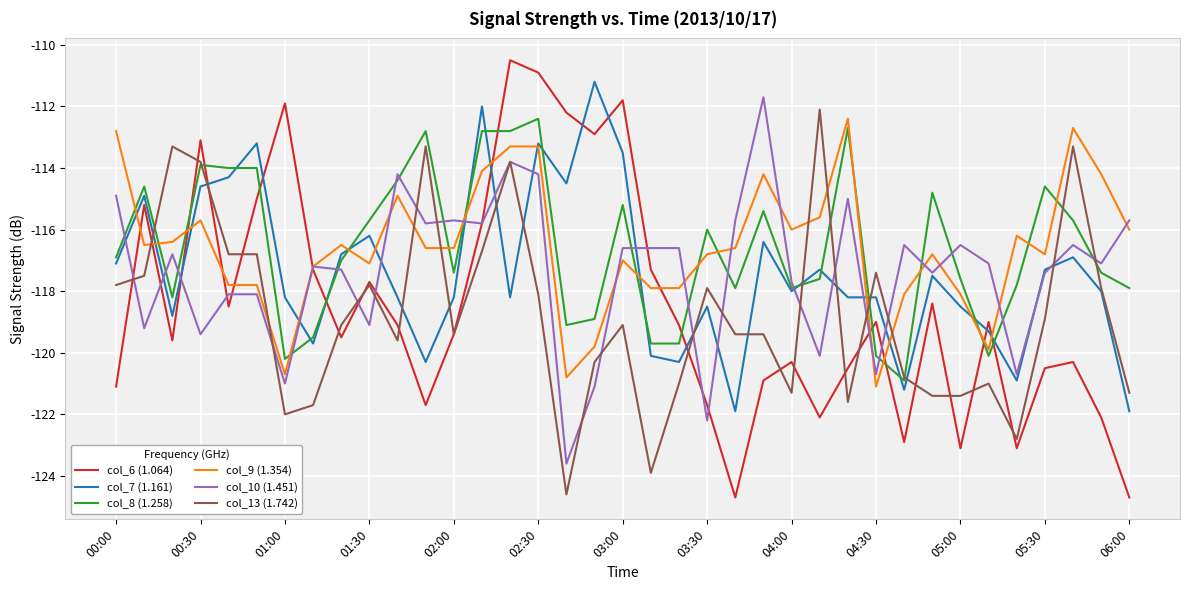

Which series has the widest spread of values?

col_6 (1.064)